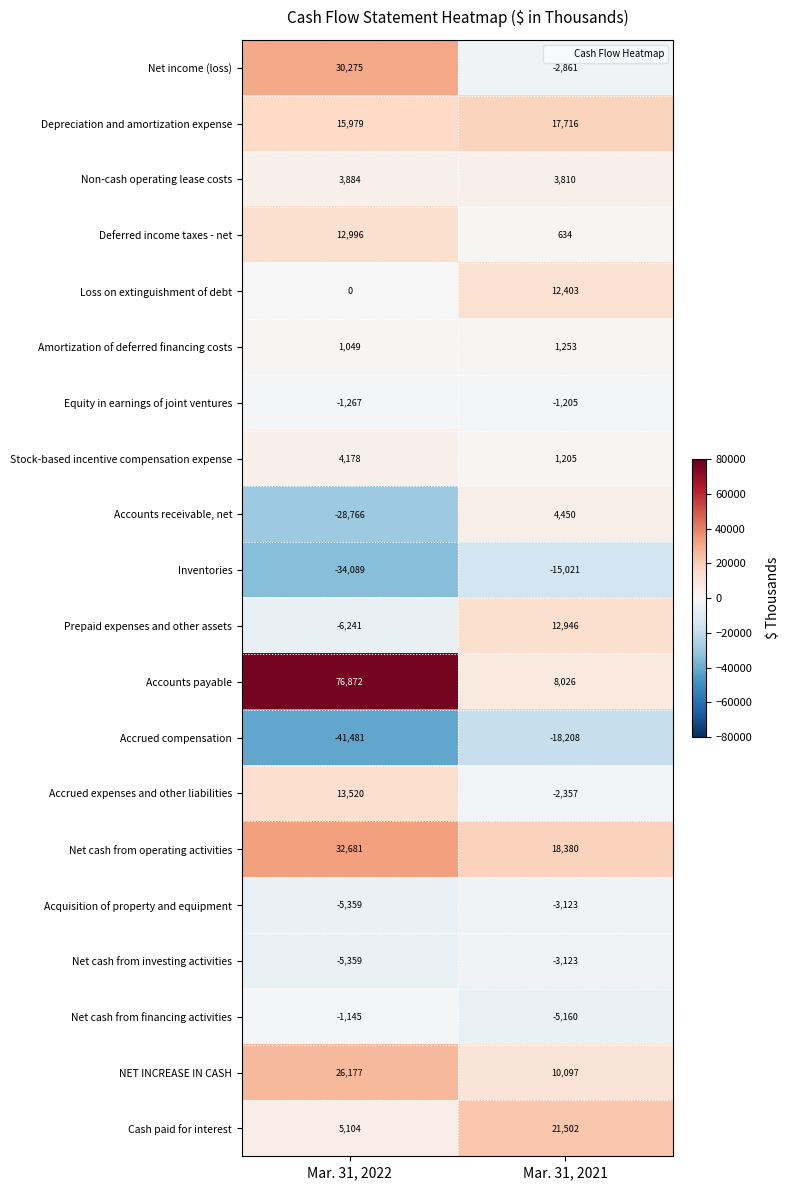

What is the approximate value of Accounts receivable, net at Mar. 31, 2022?

-28766